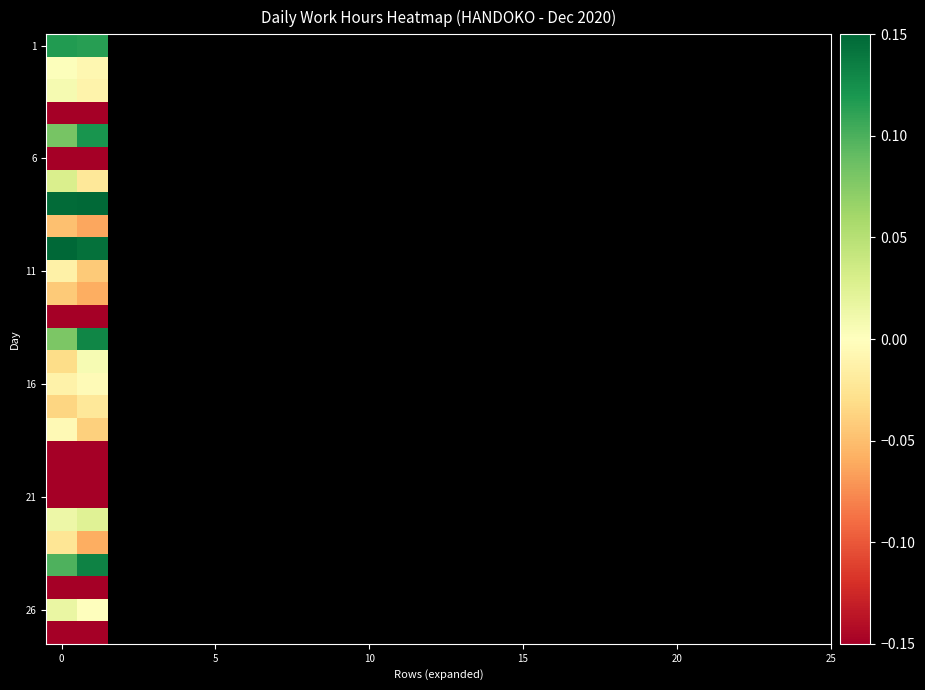

At how many categories does at least one series exceed 0?

2